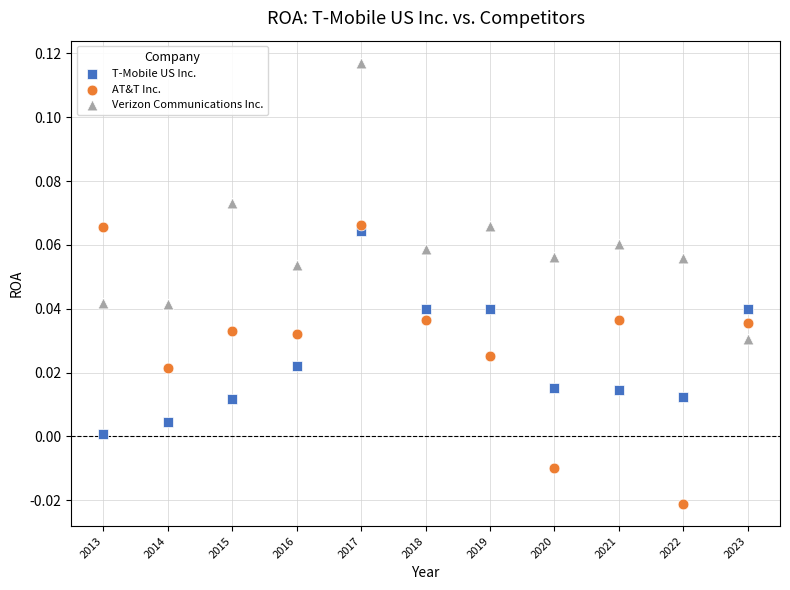

Which series contains the highest Y value?

Verizon Communications Inc.